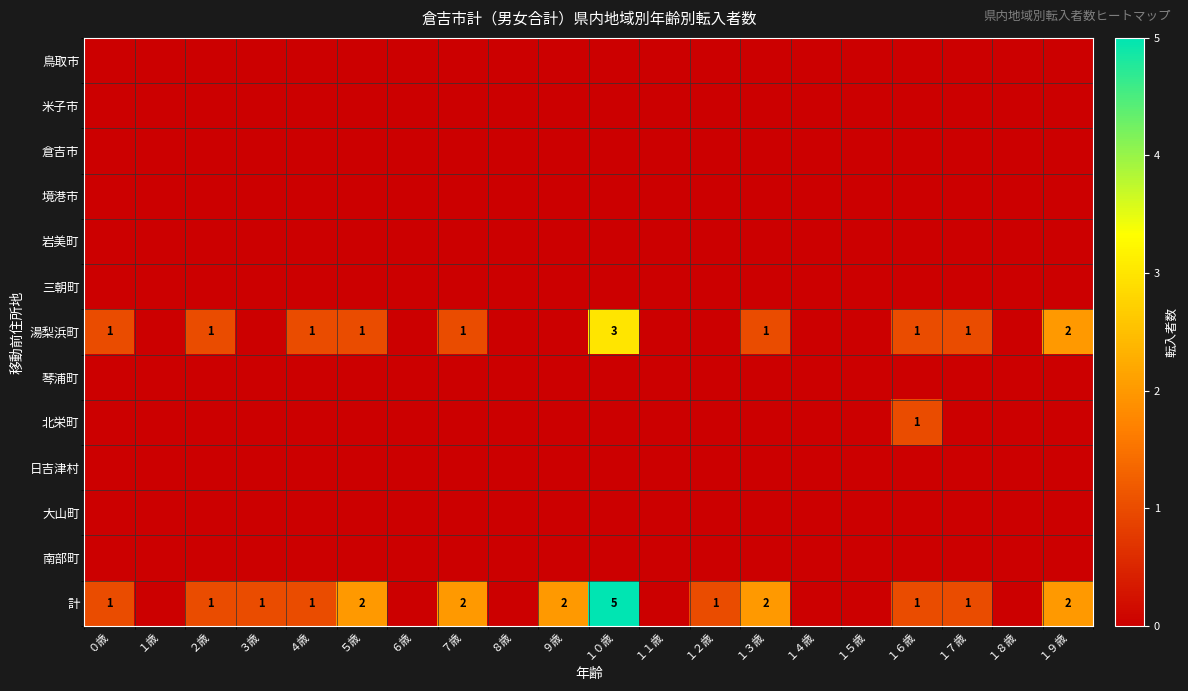

Between ８歳 and ３歳, which is larger?

８歳